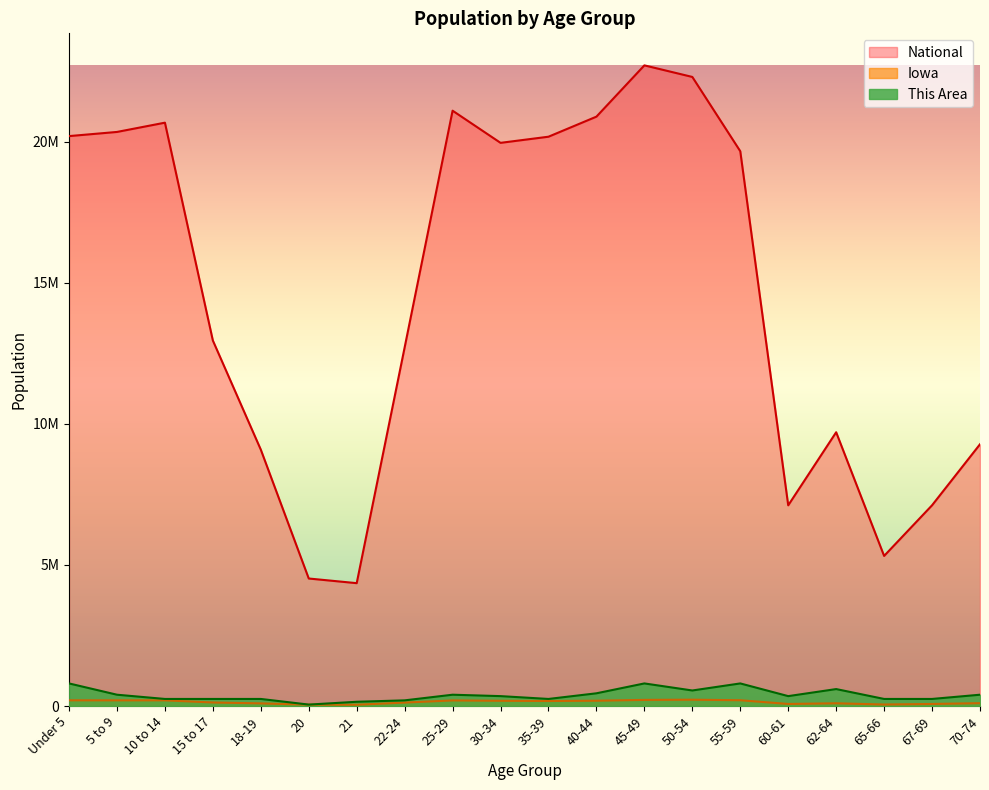

How many interior local valleys does the Iowa series have?

5